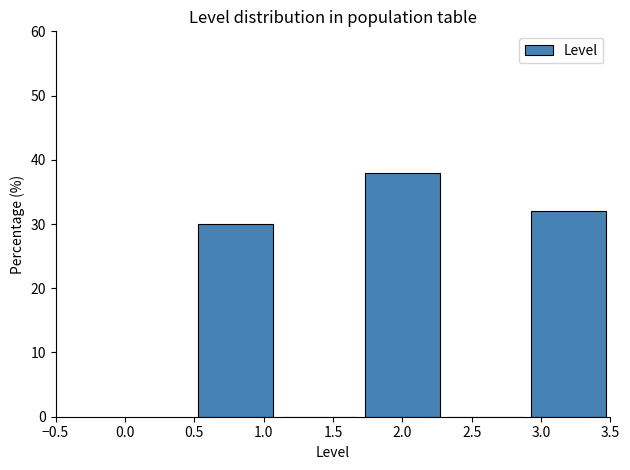

Which range on the x-axis has the tallest bar?

1.7 to 2.3